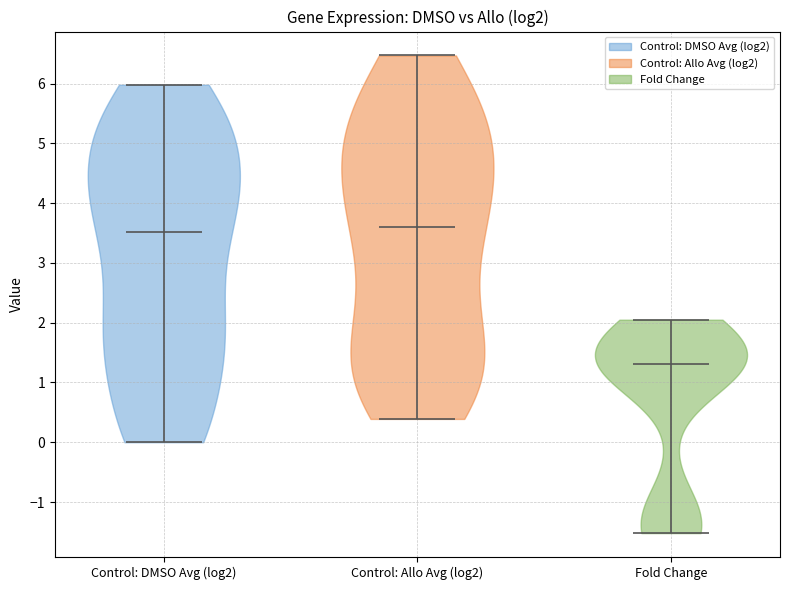

Reading left to right, read every violin against the y-axis: where its median line is, and the lowest and highest points it reaches. The values are not printed on the chart, so give them approximately, as read against the axis.

Control: DMSO Avg (log2): median line 3.5, lowest point 0.0, highest point 6.0
Control: Allo Avg (log2): median line 3.6, lowest point 0.4, highest point 6.5
Fold Change: median line 1.3, lowest point -1.5, highest point 2.1